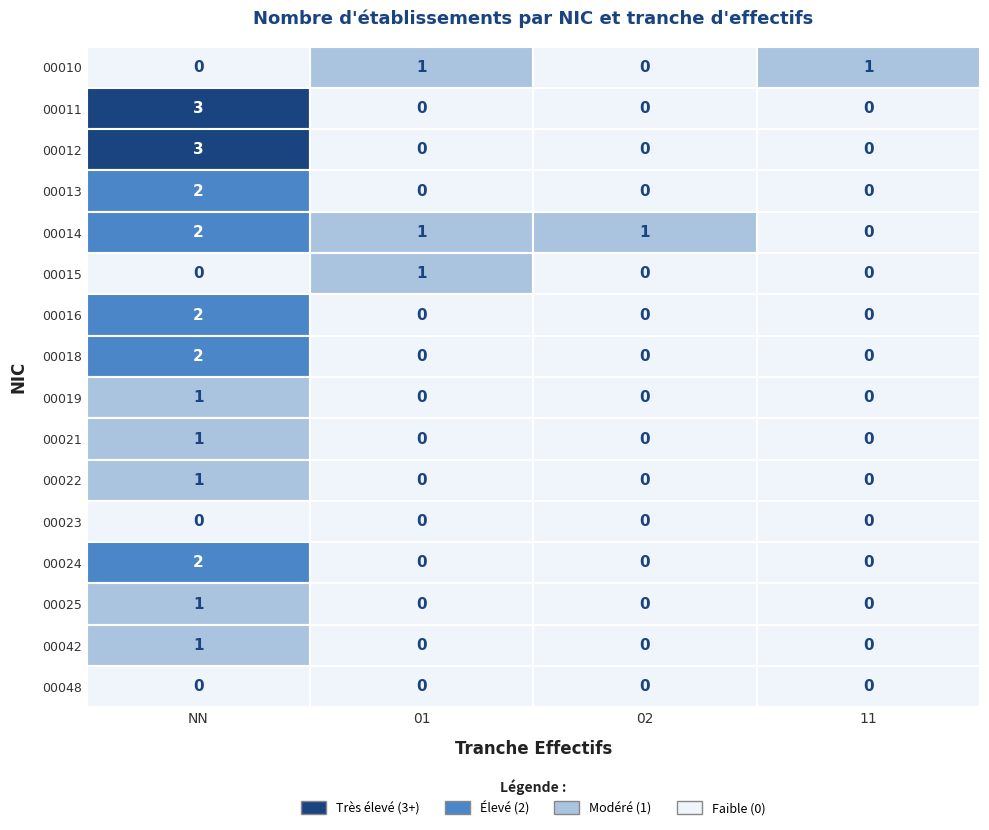

The 00021 series shows 0 at 11. True or false?

False